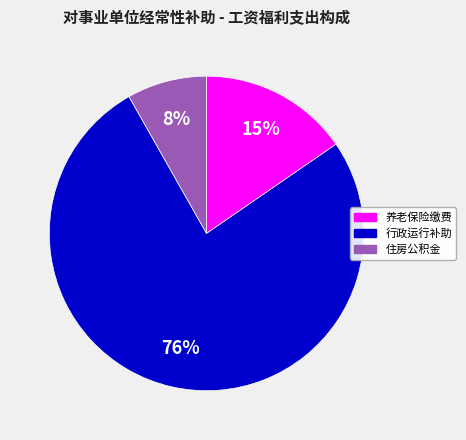

Is there a majority slice in this chart?

Yes